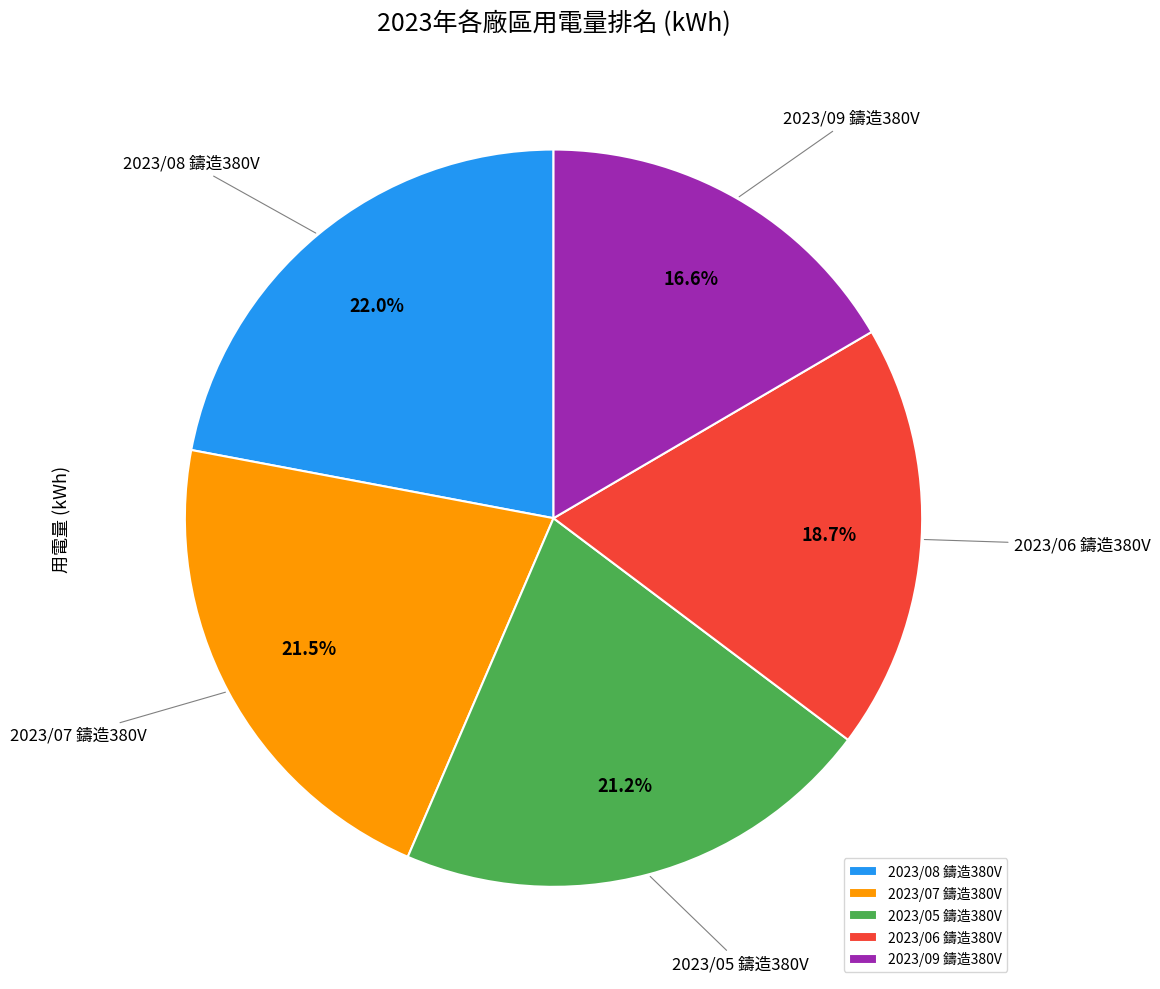

To the nearest percent, what is the average slice percentage?

20%